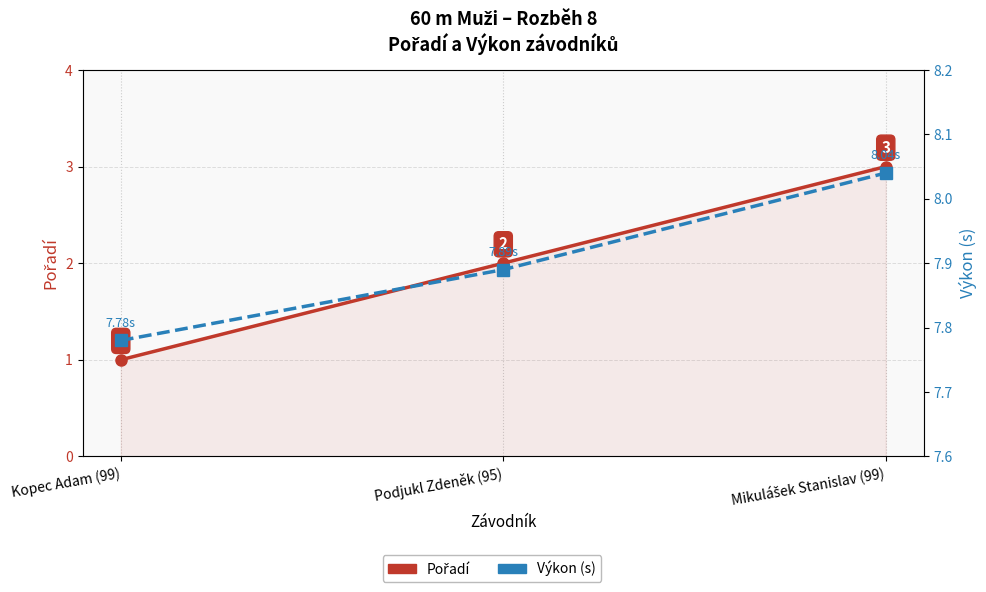

Rank the series by their maximum value, from highest to lowest.

Výkon (s), Pořadí